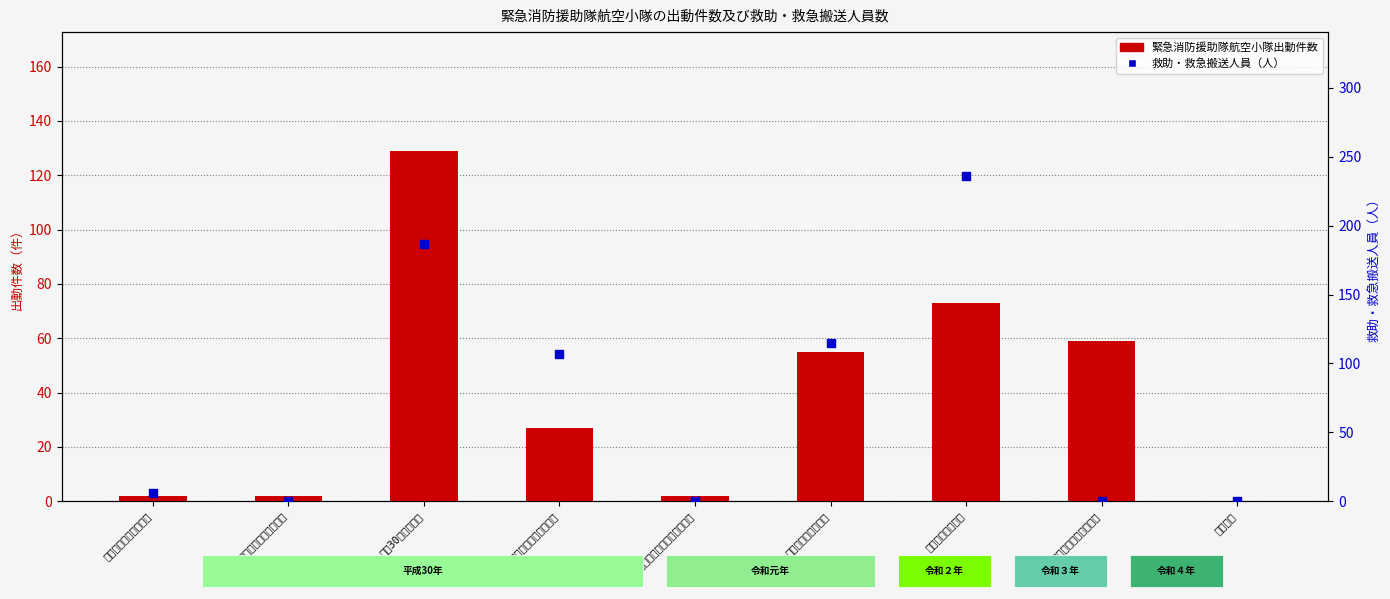

At how many categories does at least one series exceed 85?

4